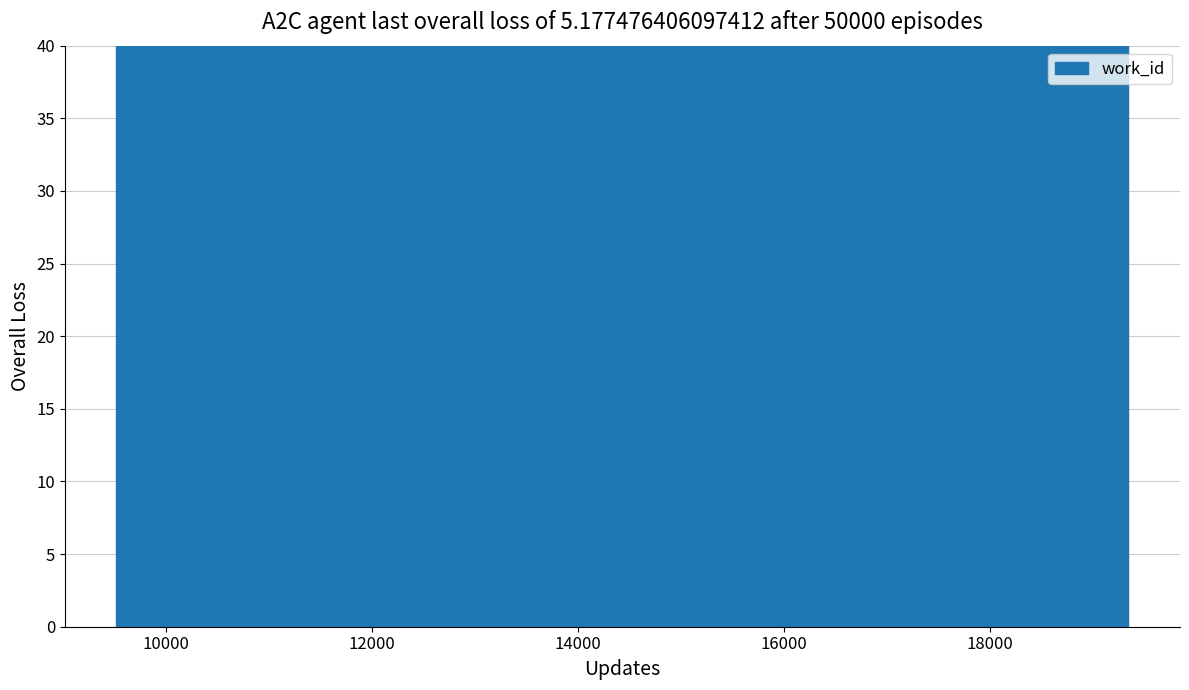

True or false: the data shows 6092 at 17640.

False